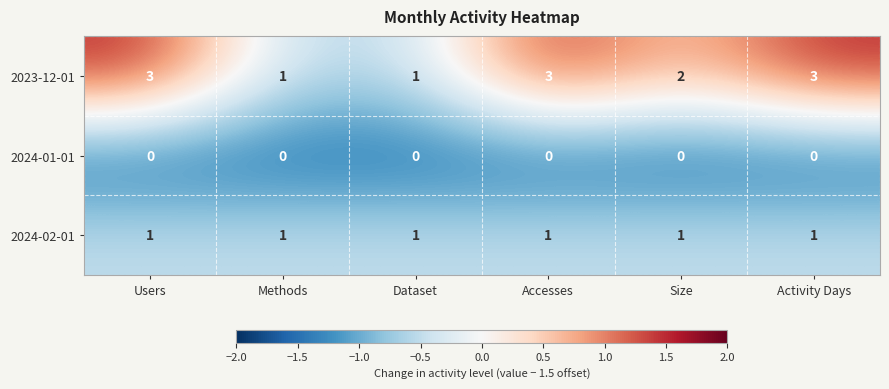

Is the value of 2024-02-01 at Dataset greater than the value of 2023-12-01 at Accesses?

No